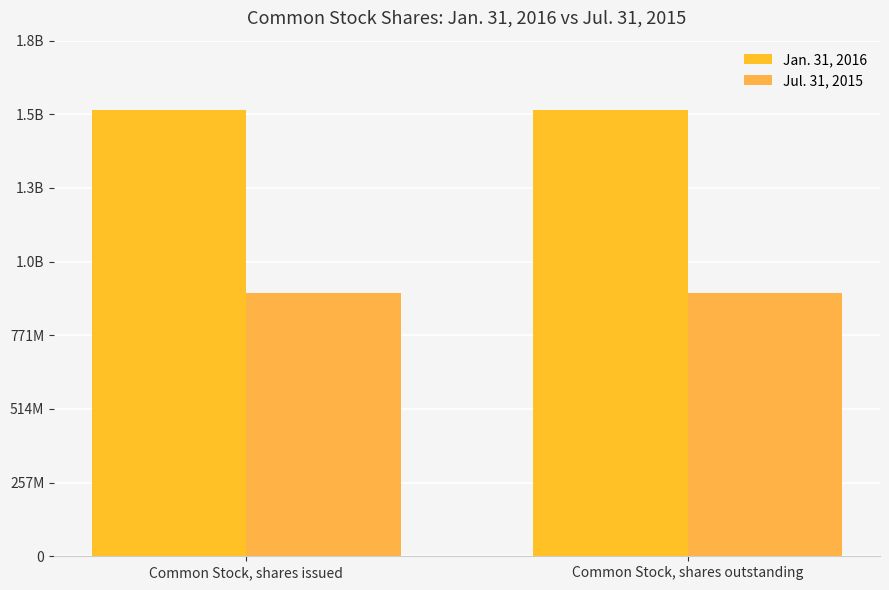

Does the chart contain any negative values?

No